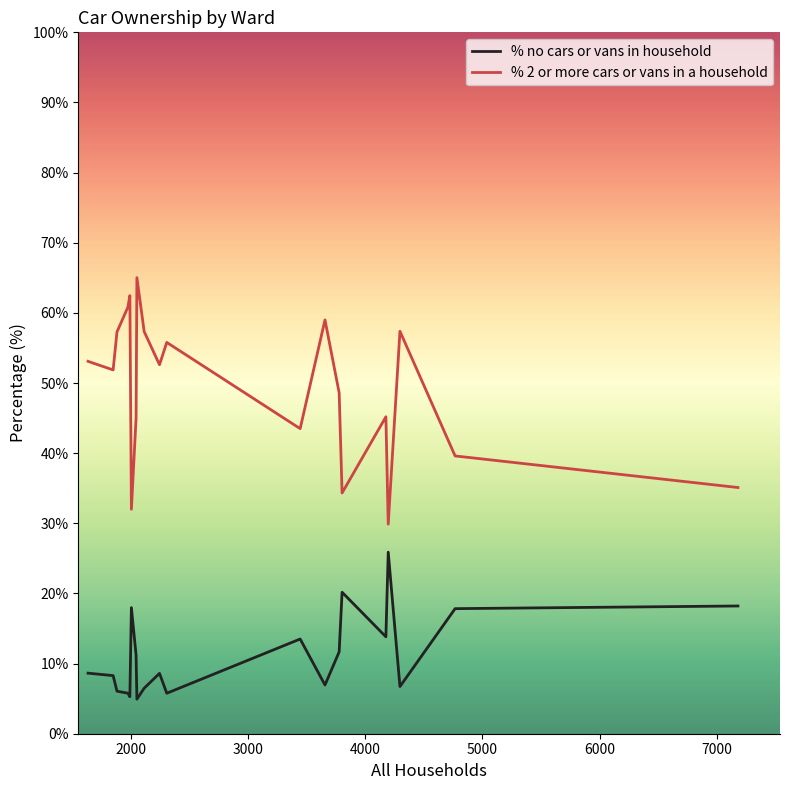

What is the smallest value displayed?

4.9